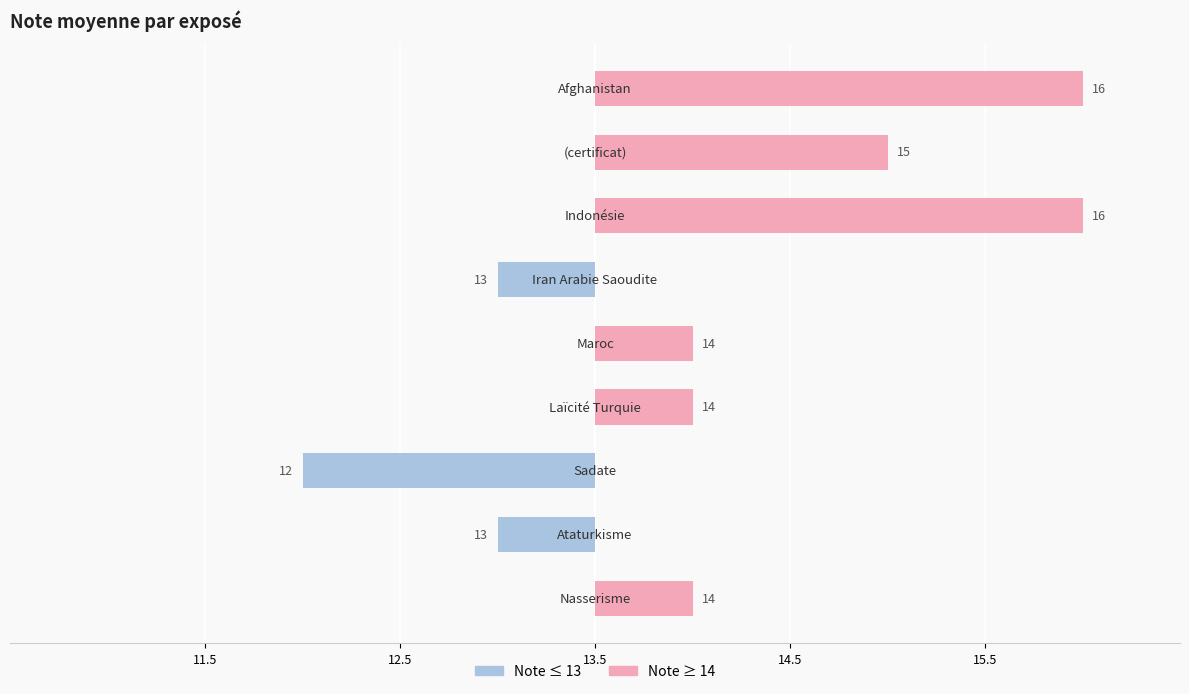

True or false: Note ≥ 14 has a value of -1.0 at 12.5.

False